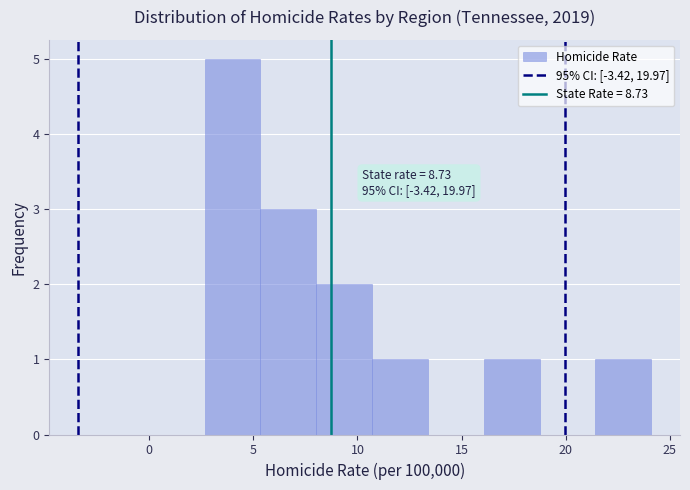

Which range on the x-axis has the tallest bar?

2.5 to 5.5